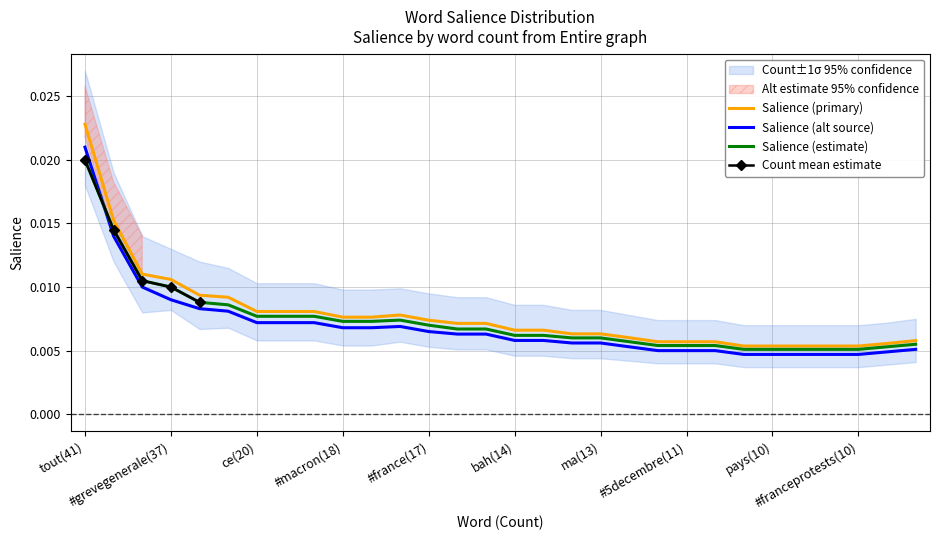

True or false: Salience (primary) and Salience (alt source) cross at least once.

False